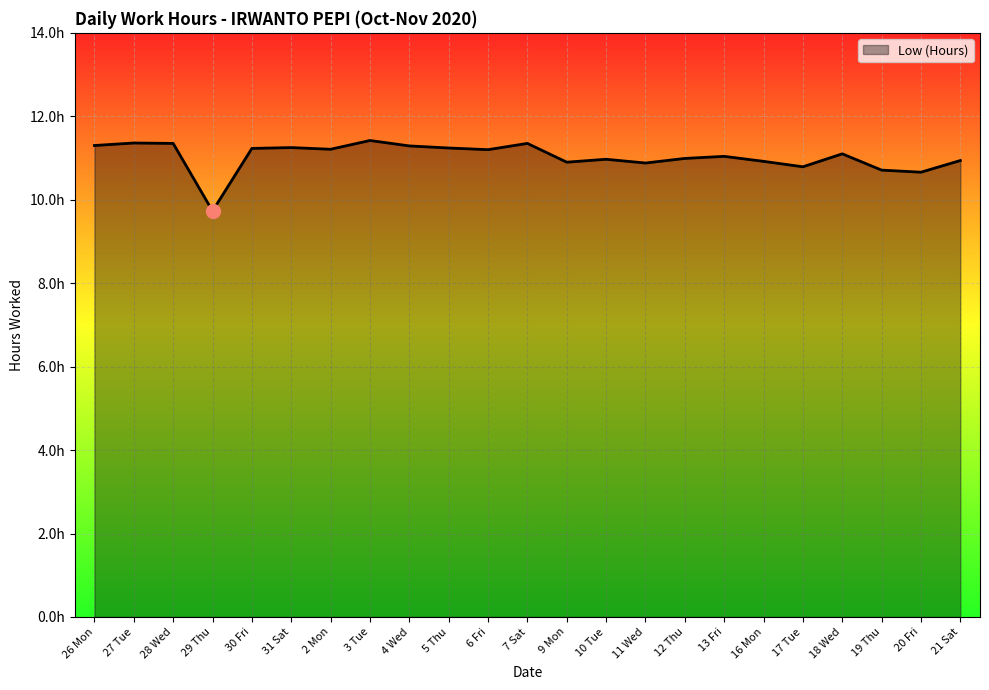

What position from the right is 16 Mon?

6